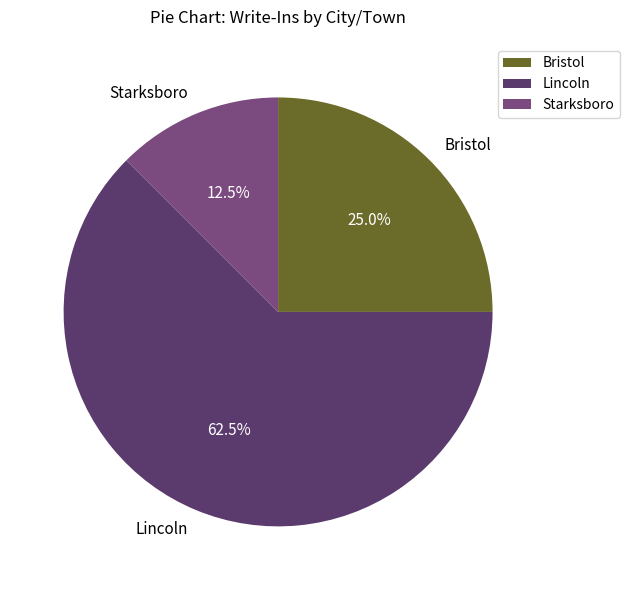

Which slice represents more than half of the pie?

Lincoln